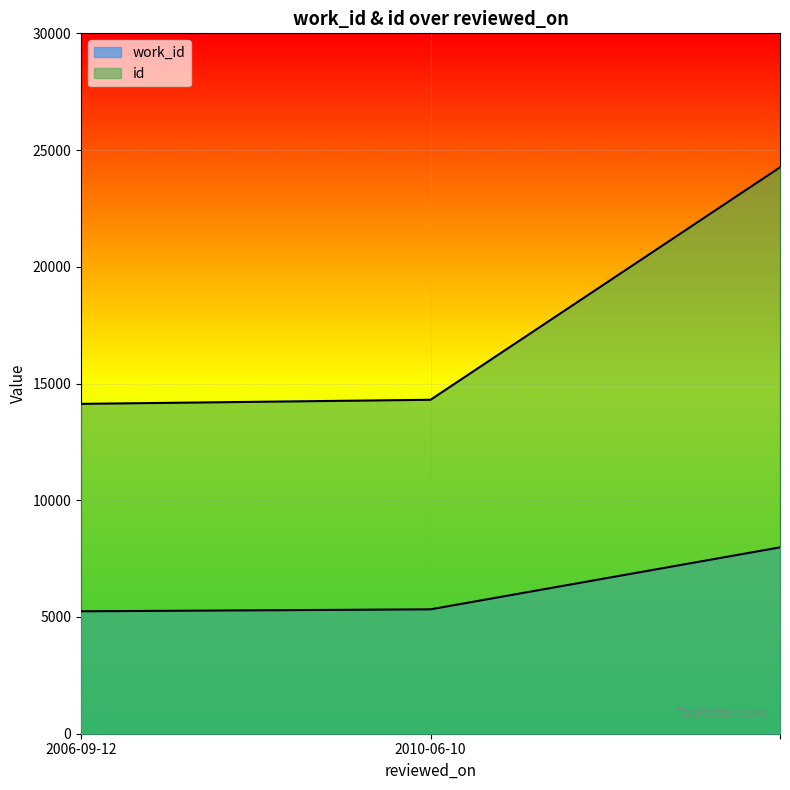

The value of work_id at  is 4069. True or false?

False